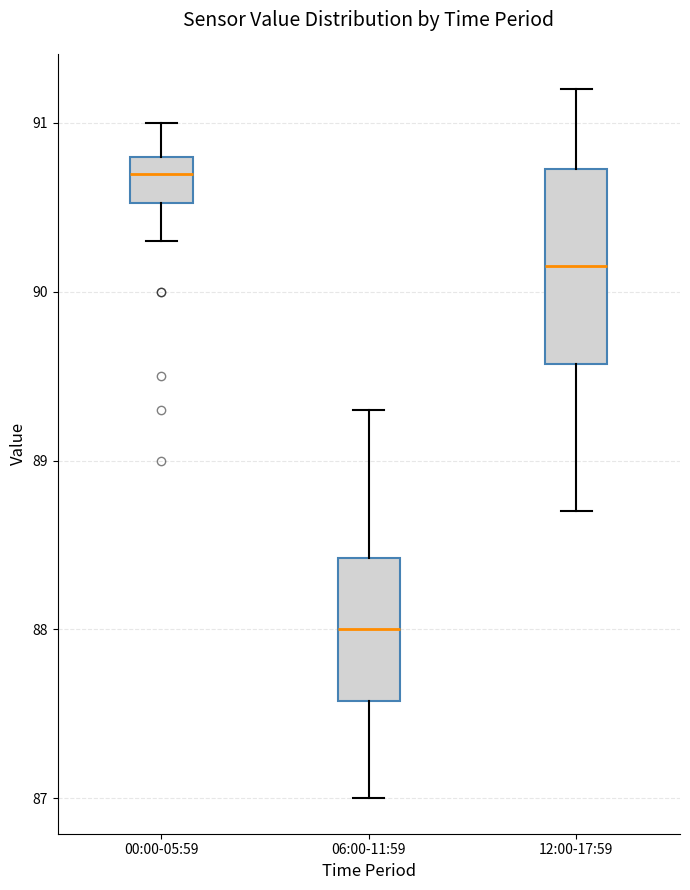

Which box's median line is the lowest?

06:00-11:59